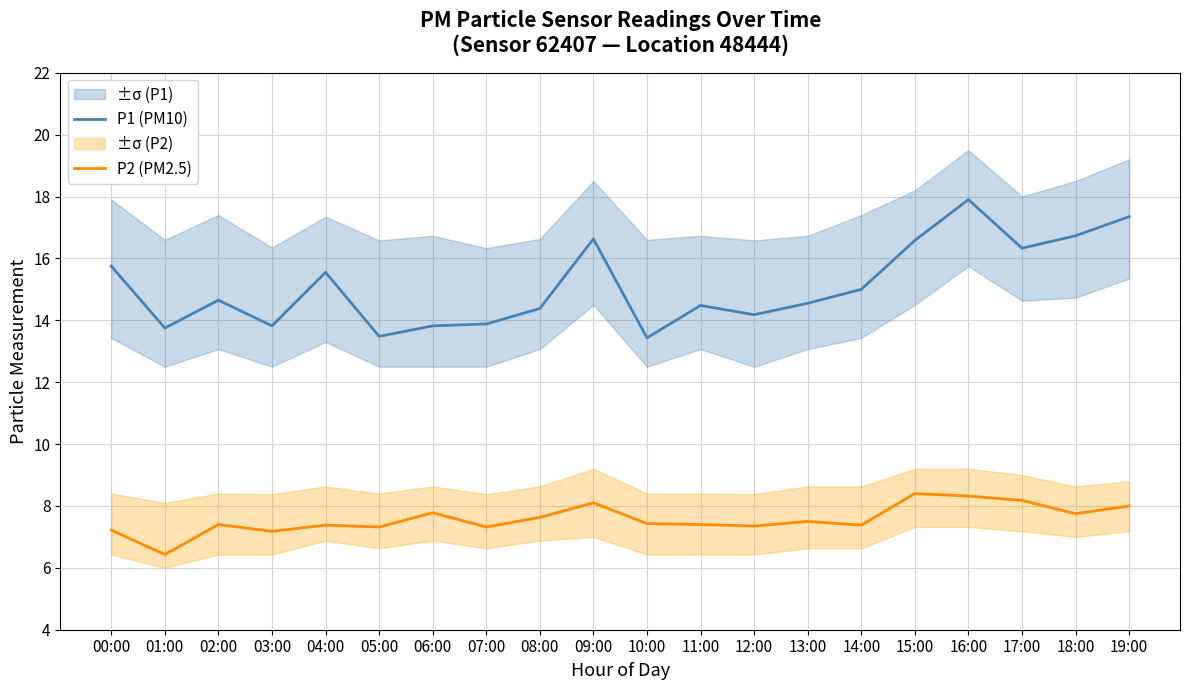

True or false: P2 (PM2.5) and P1 (PM10) intersect in this chart.

False